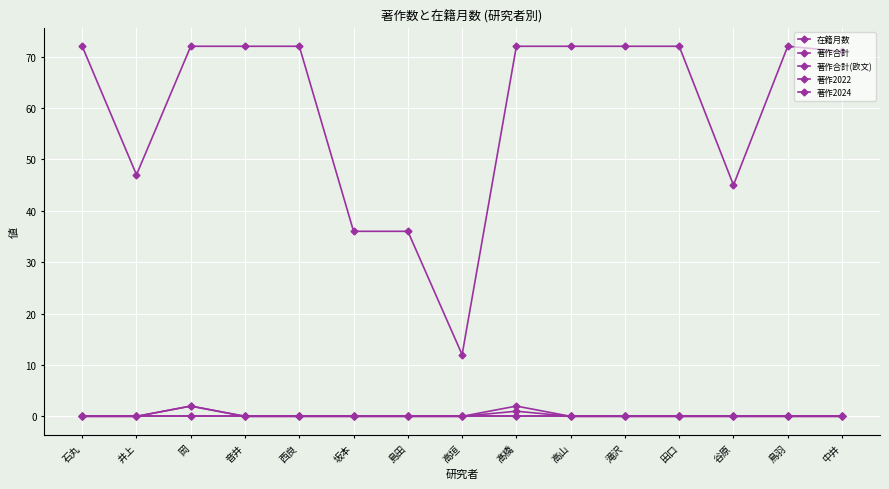

Reading right to left, extract all data points from this chart.

在籍月数: 中井=71	鳥羽=72	谷原=45	田口=72	滝沢=72	高山=72	髙橋=72	高垣=12	島田=36	坂本=36	西良=72	音井=72	岡=72	井上=47	石丸=72
著作合計: 中井=0	鳥羽=0	谷原=0	田口=0	滝沢=0	高山=0	髙橋=2	高垣=0	島田=0	坂本=0	西良=0	音井=0	岡=2	井上=0	石丸=0
著作合計(欧文): 中井=0	鳥羽=0	谷原=0	田口=0	滝沢=0	高山=0	髙橋=0	高垣=0	島田=0	坂本=0	西良=0	音井=0	岡=0	井上=0	石丸=0
著作2022: 中井=0	鳥羽=0	谷原=0	田口=0	滝沢=0	高山=0	髙橋=1	高垣=0	島田=0	坂本=0	西良=0	音井=0	岡=2	井上=0	石丸=0
著作2024: 中井=0	鳥羽=0	谷原=0	田口=0	滝沢=0	高山=0	髙橋=0	高垣=0	島田=0	坂本=0	西良=0	音井=0	岡=0	井上=0	石丸=0